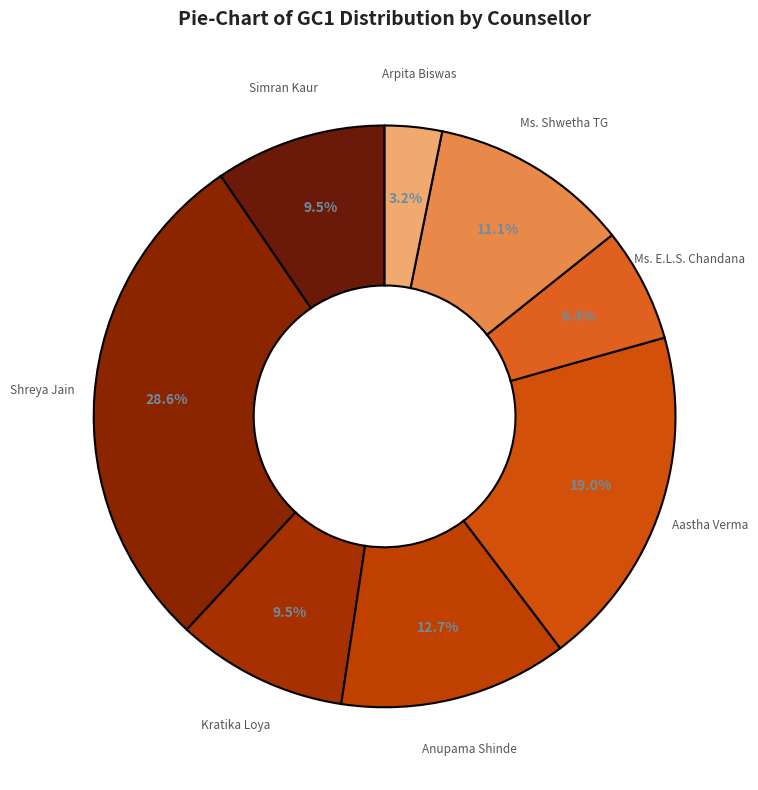

Count the number of slices in the pie.

8